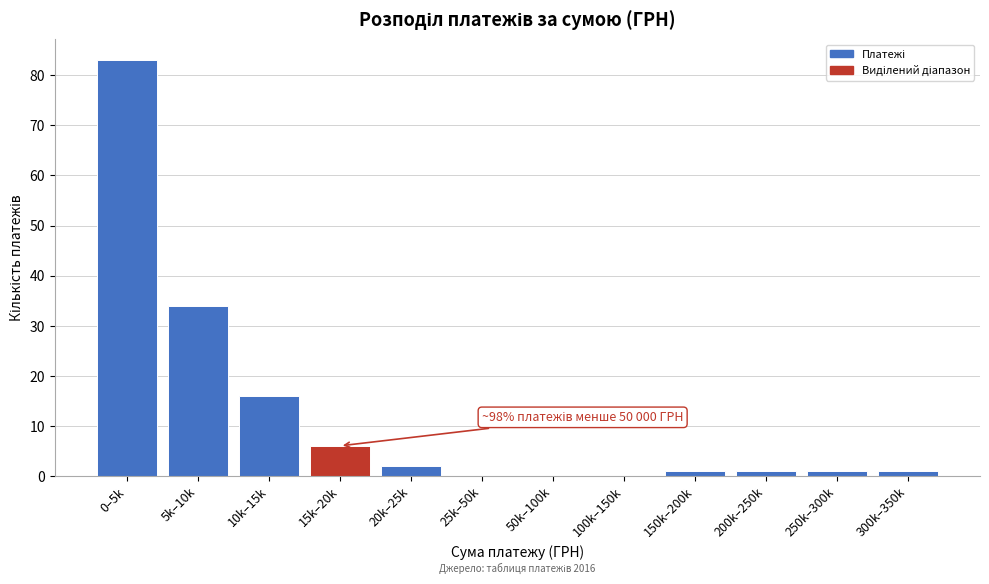

Reading left to right, what are all the values shown in this chart?

0–5k=83	5k–10k=34	10k–15k=16	15k–20k=6	20k–25k=2	25k–50k=0	50k–100k=0	100k–150k=0	150k–200k=1	200k–250k=1	250k–300k=1	300k–350k=1